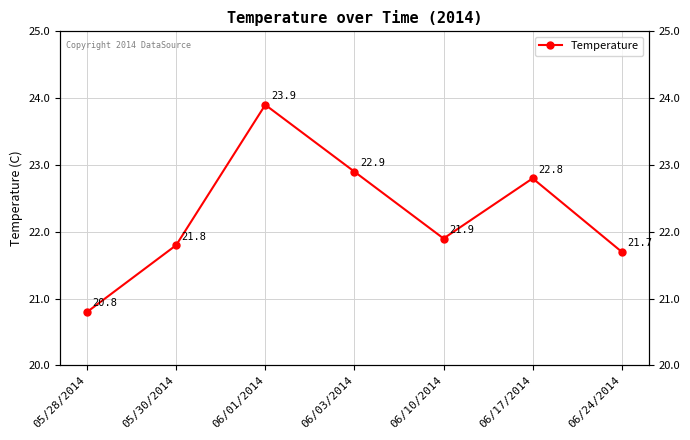

At which category does the chart reach its minimum across all series?

05/28/2014